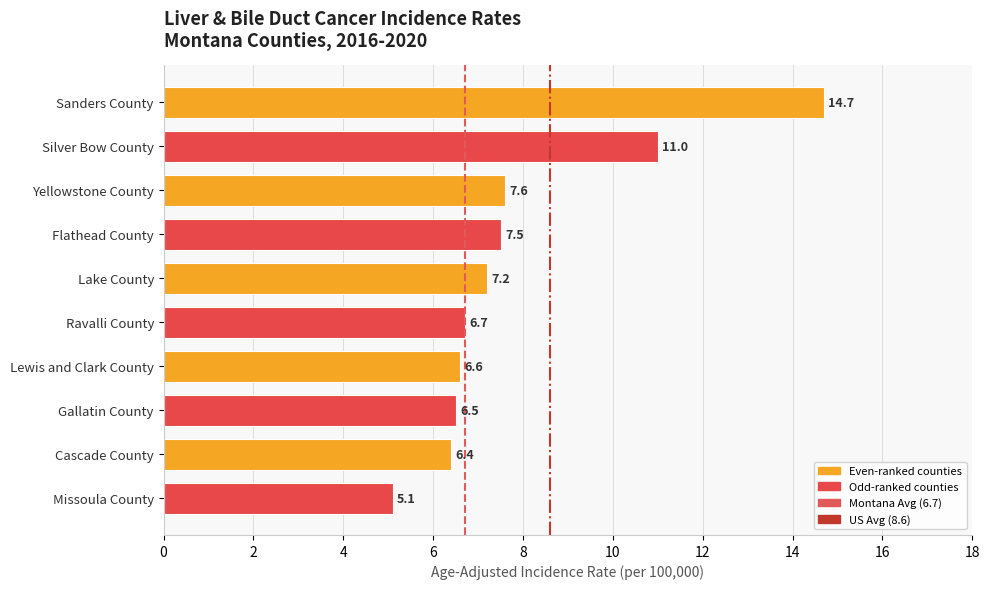

The value at Flathead County is 12.2. True or false?

False